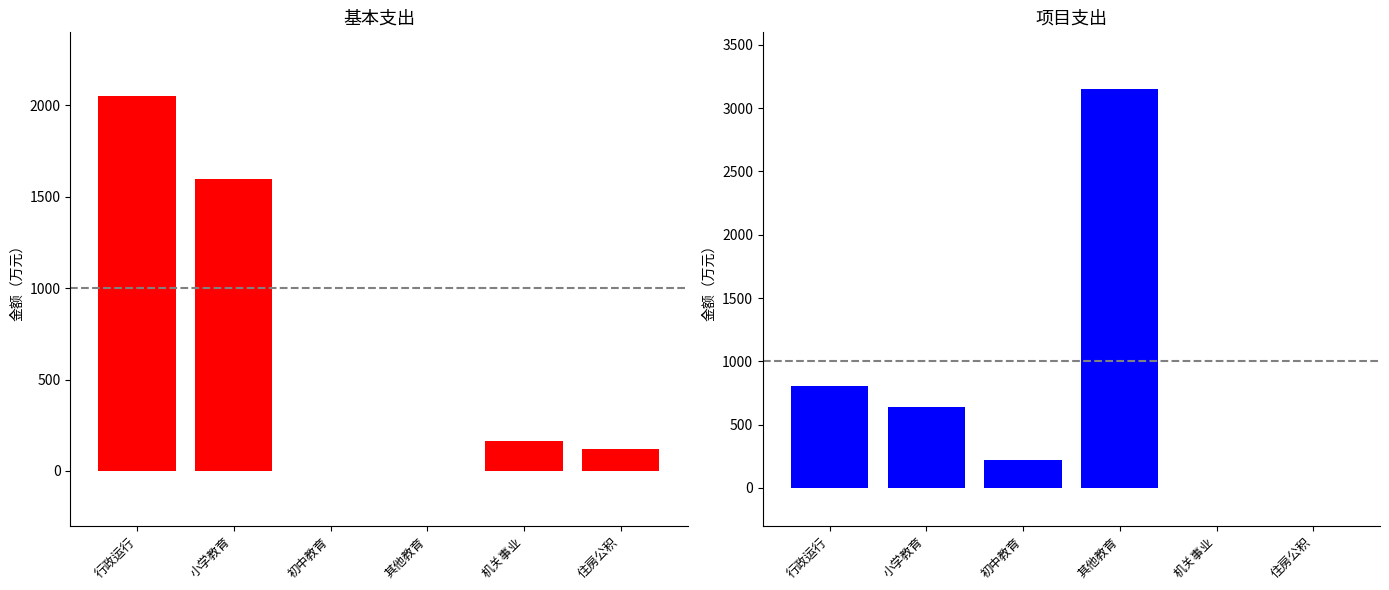

How many values in the 基本支出 series exceed 161?

3